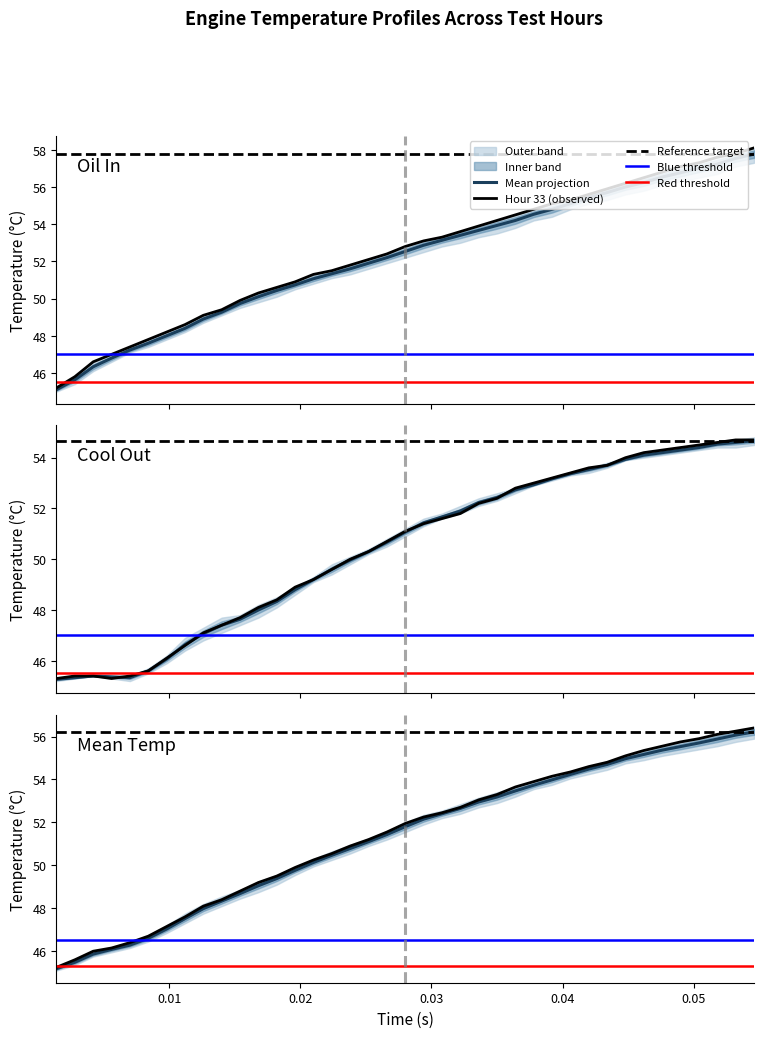

How many lines are shown in the chart?

6